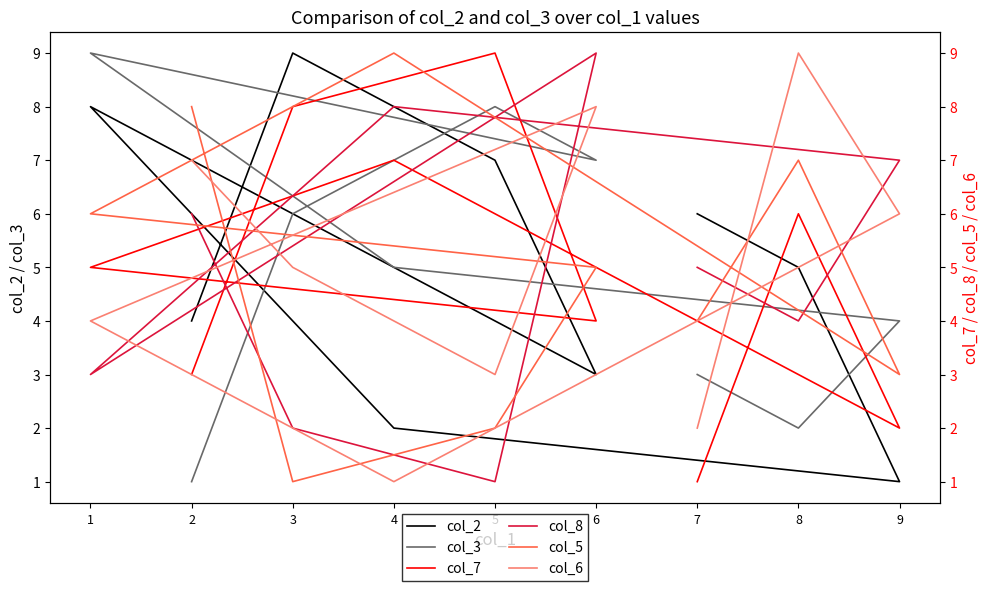

What is the difference between the maximum and minimum values in the col_3 series?

8